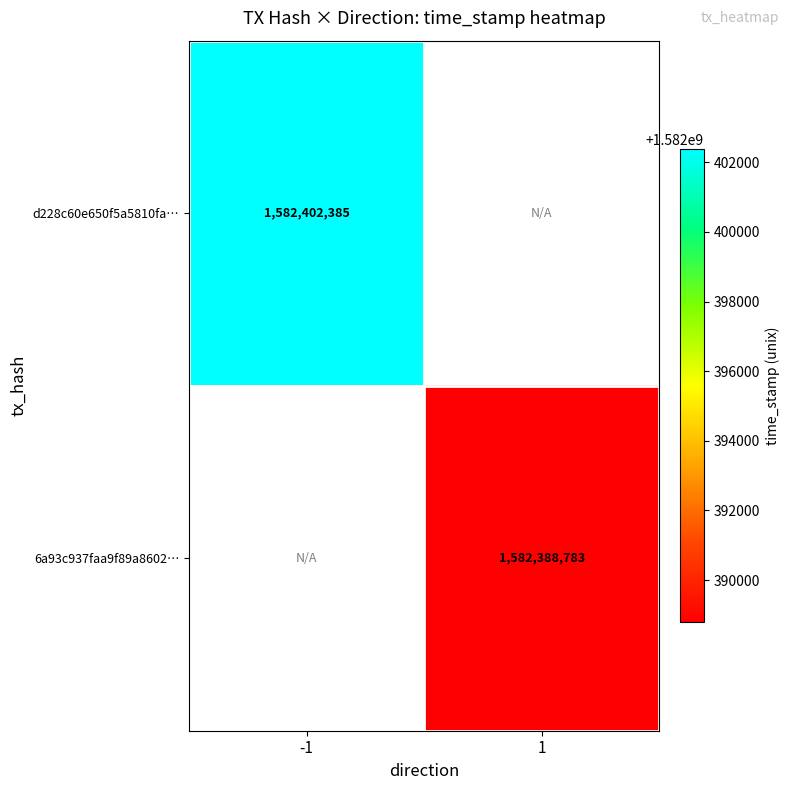

At how many categories does at least one series exceed 1582390662?

1